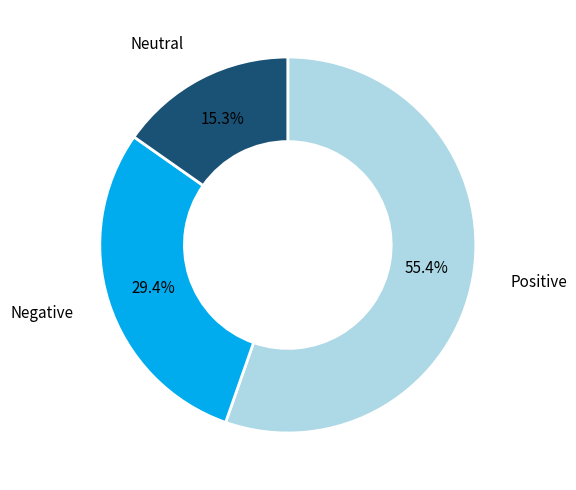

Is there any slice that represents more than half of the pie?

Yes